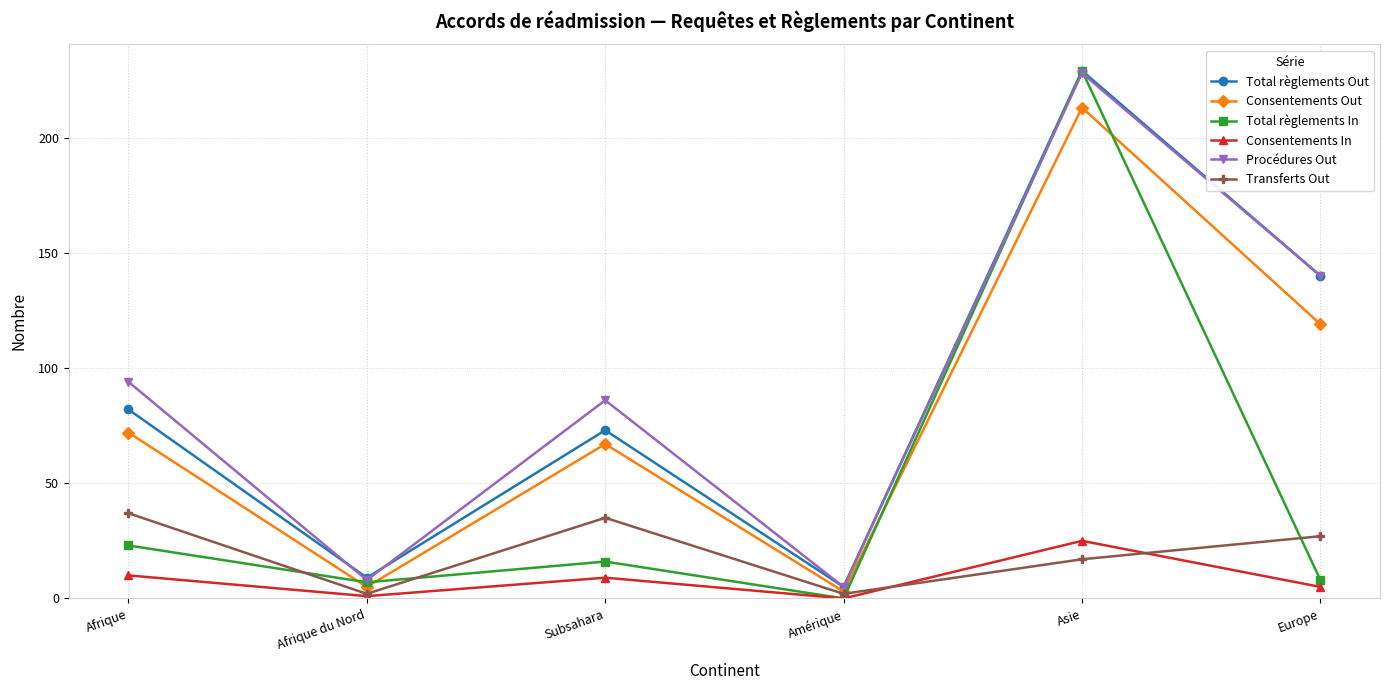

True or false: Procédures Out and Consentements In cross at least once.

False